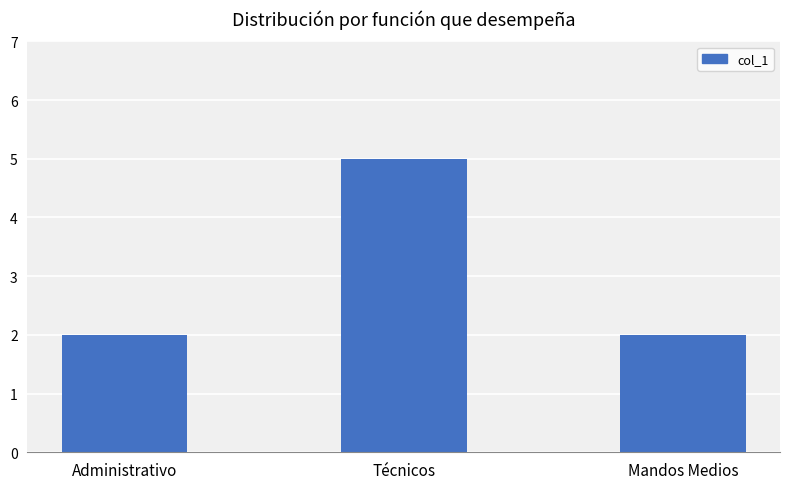

The value at Administrativo is 2. True or false?

True